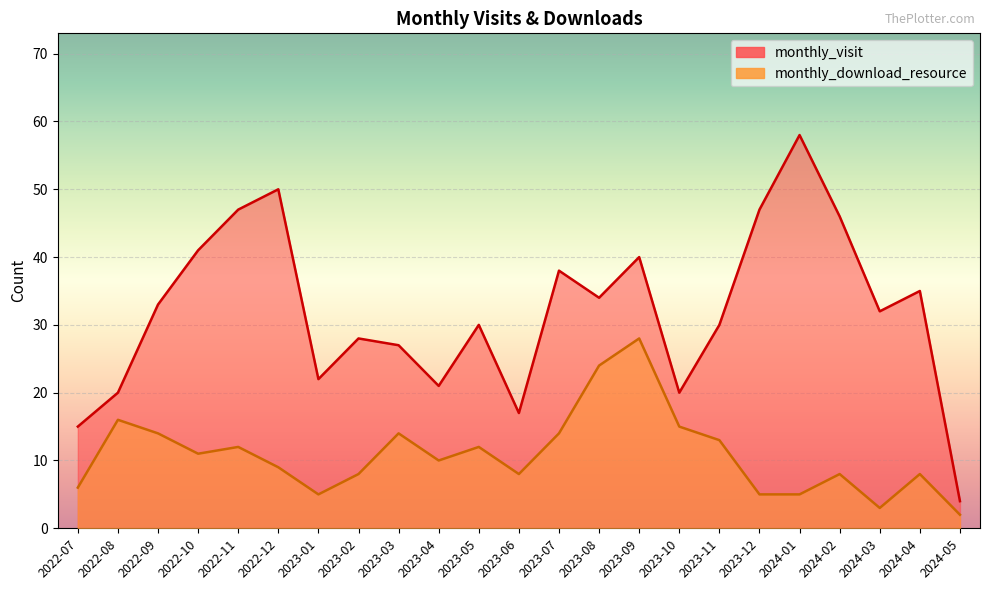

Rank the series by their average value, from highest to lowest.

monthly_visit, monthly_download_resource